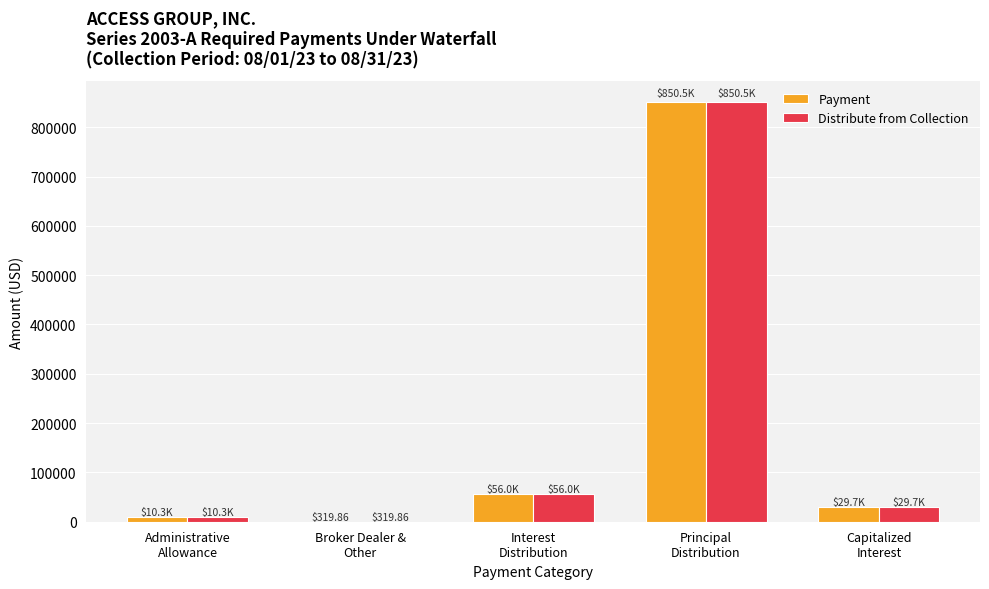

Where is Payment nearest to the value 425432?

Interest
Distribution